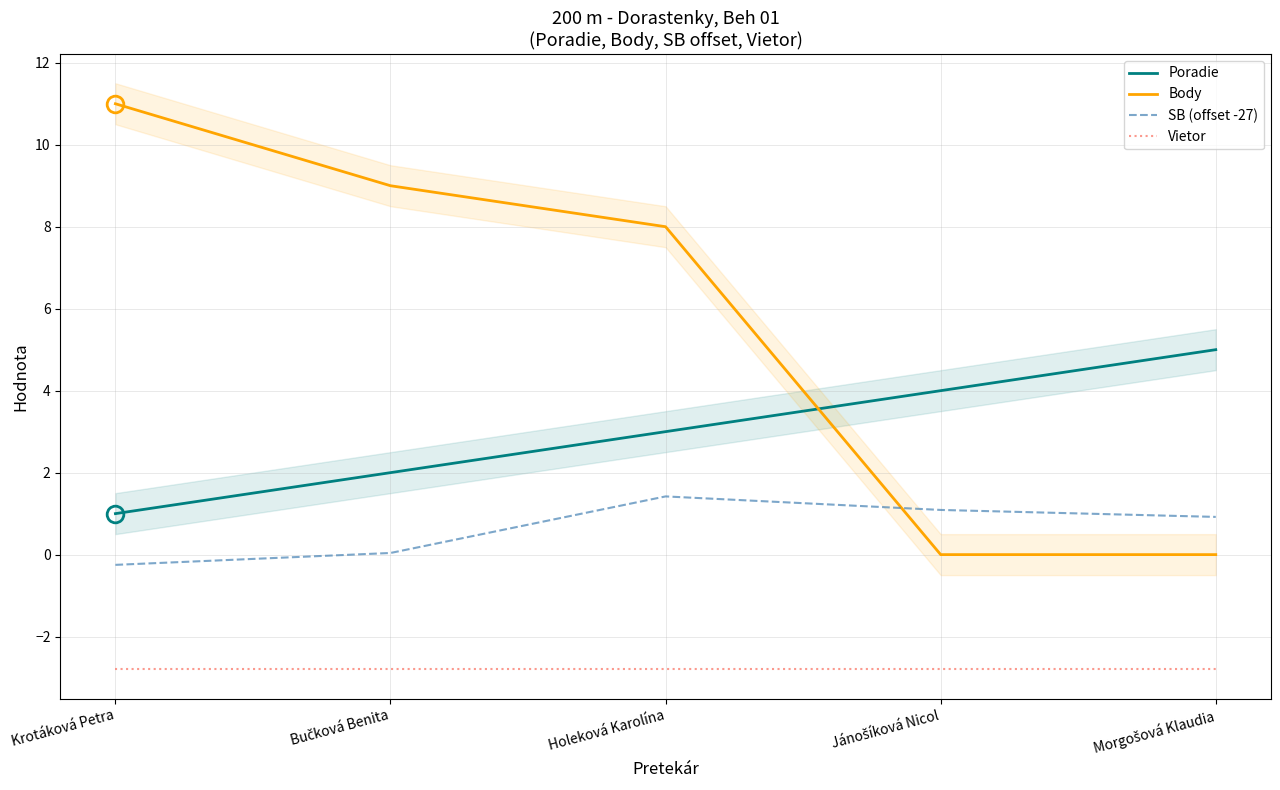

List the series in order of their peak value, lowest first.

Vietor, SB (offset -27), Poradie, Body